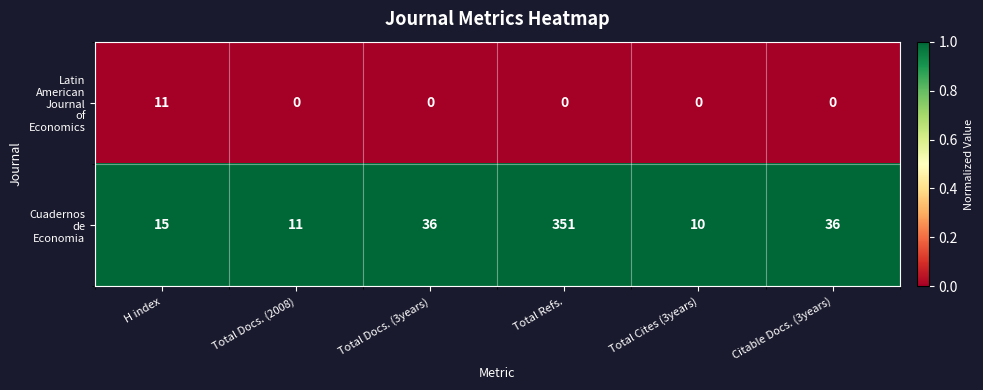

What is the total value across all series at Total Docs. (2008)?

11